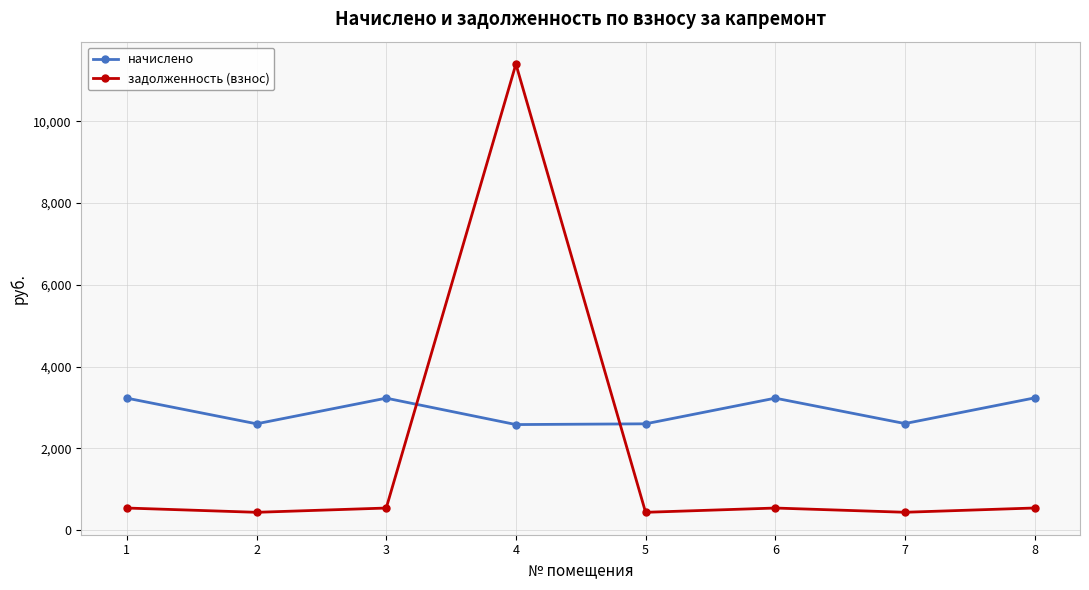

What is the value of the начислено point at the 2nd from the left?

2597.8